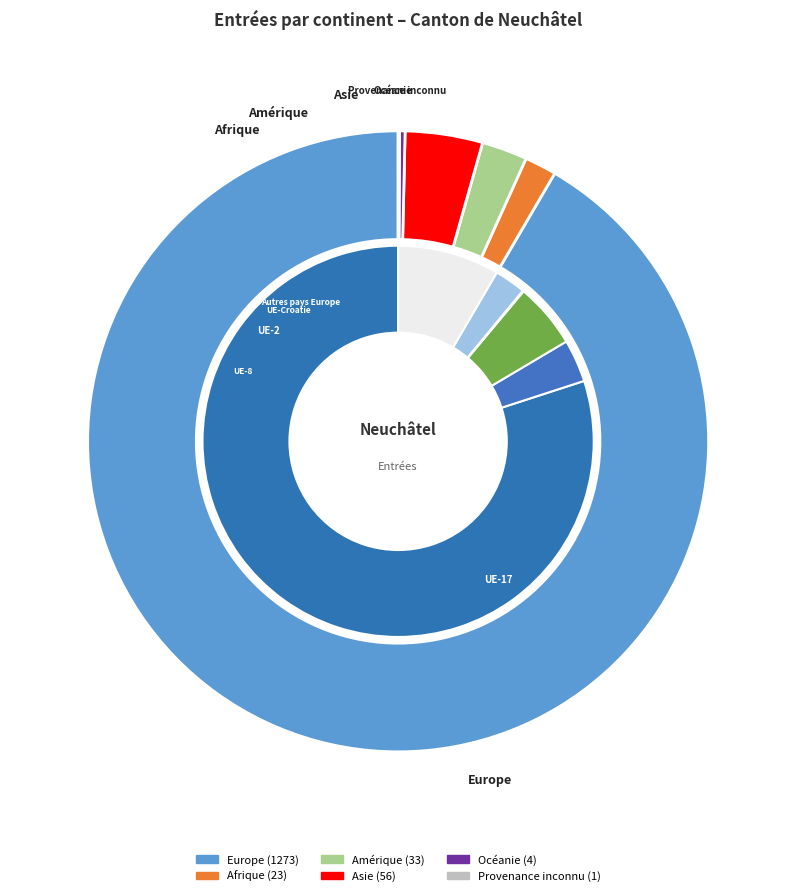

True or false: Asie accounts for 4% of the total.

True